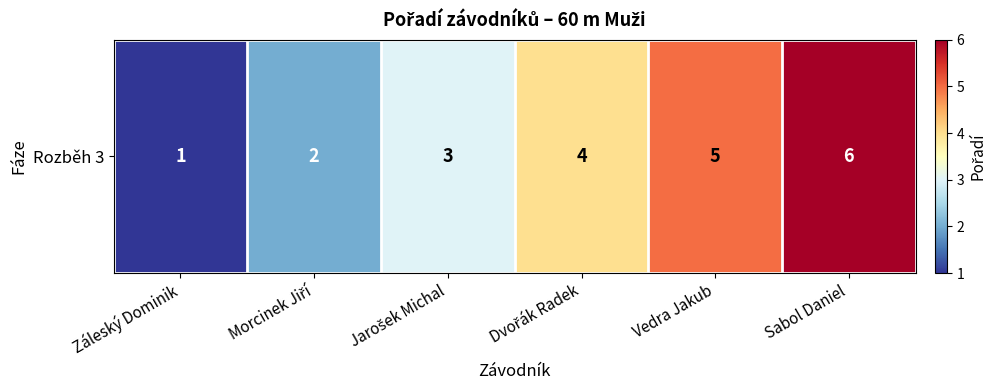

What is the change in value from Morcinek Jiří to Sabol Daniel?

+4